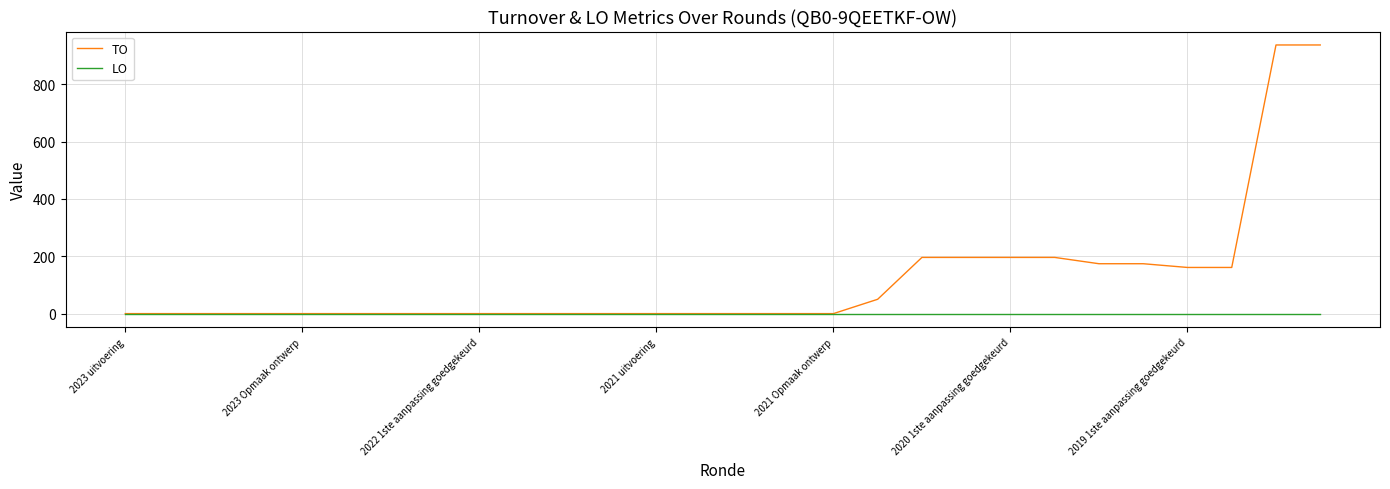

Which series has the largest range (max minus min)?

TO